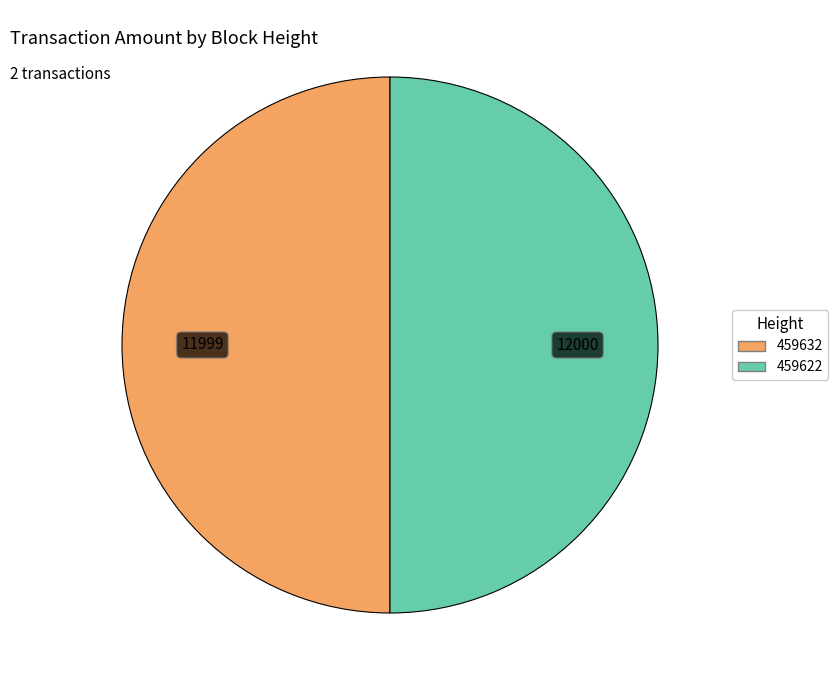

What is the ratio of the value at 459632 to the value at 459622?

1.0